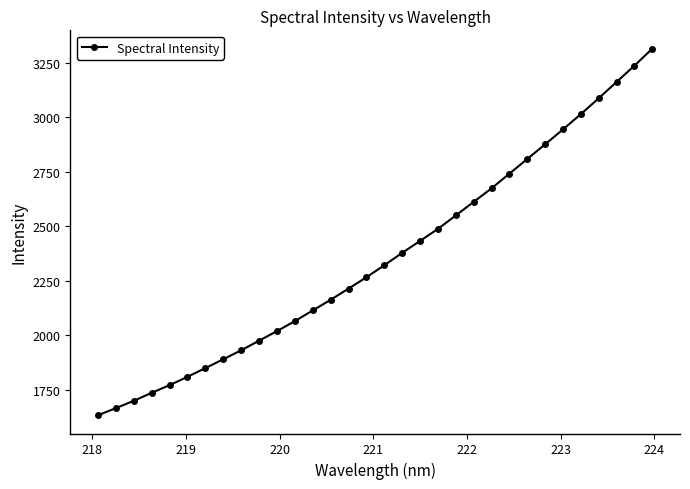

What is the sum of all values?

75454.0